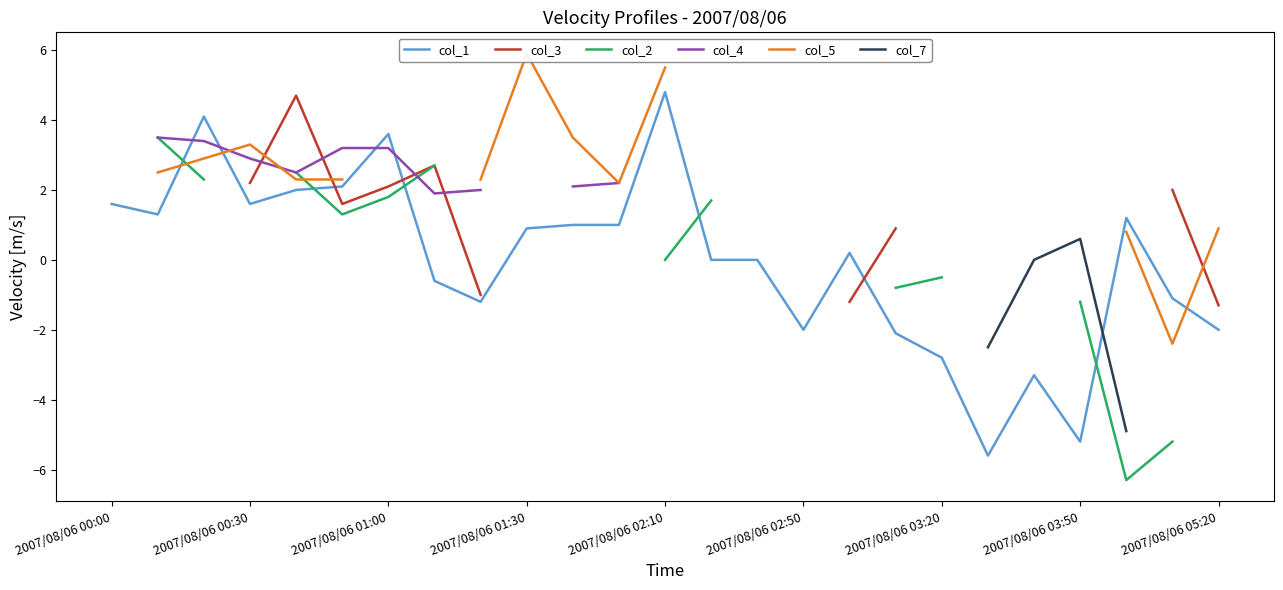

What is the minimum value for col_1?

-5.6